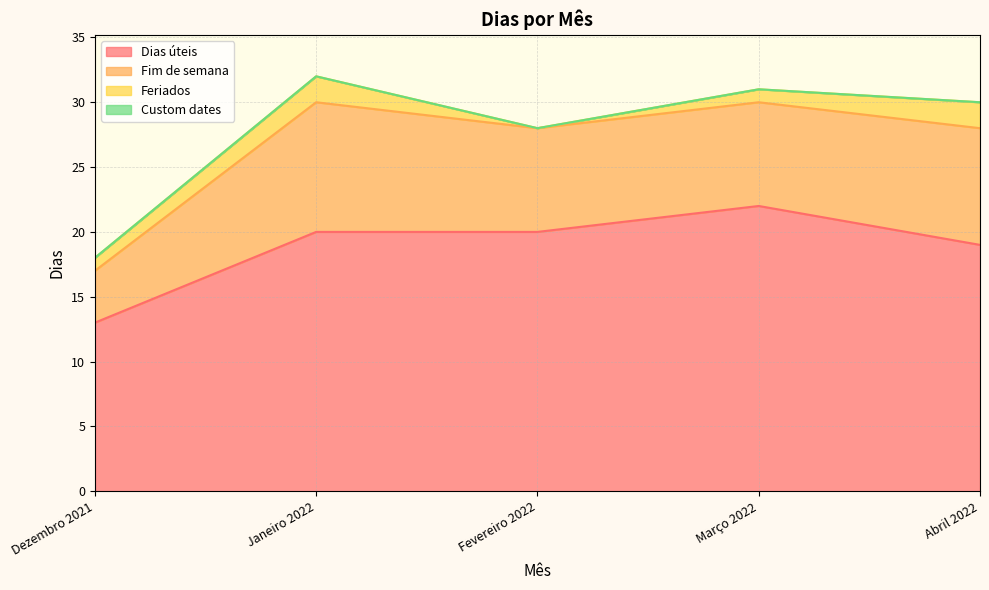

At how many categories does at least one series exceed 6?

5